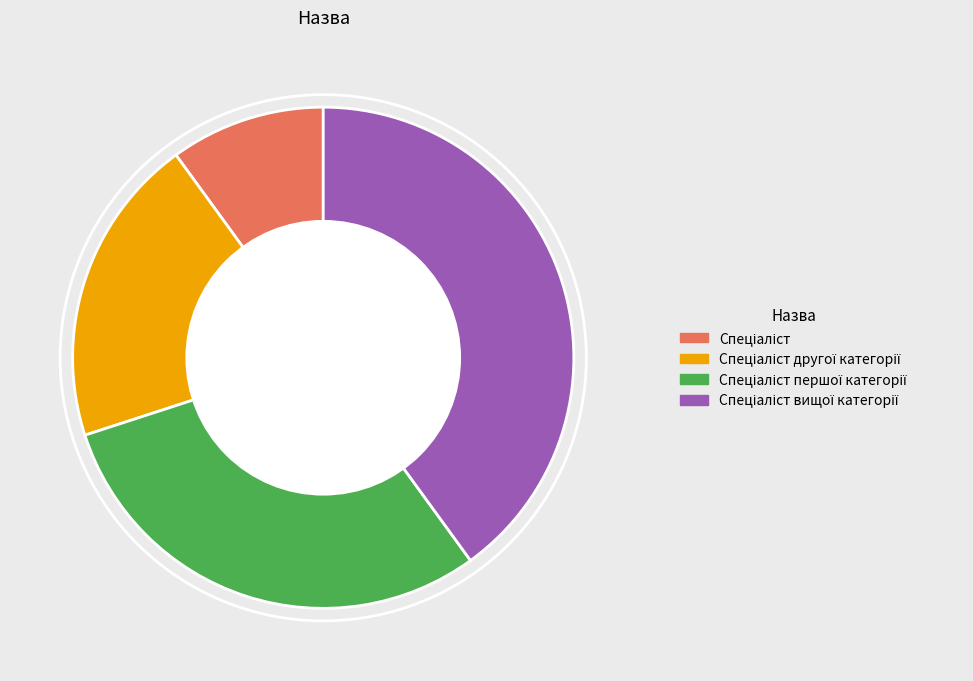

Is there any slice that represents more than half of the pie?

No